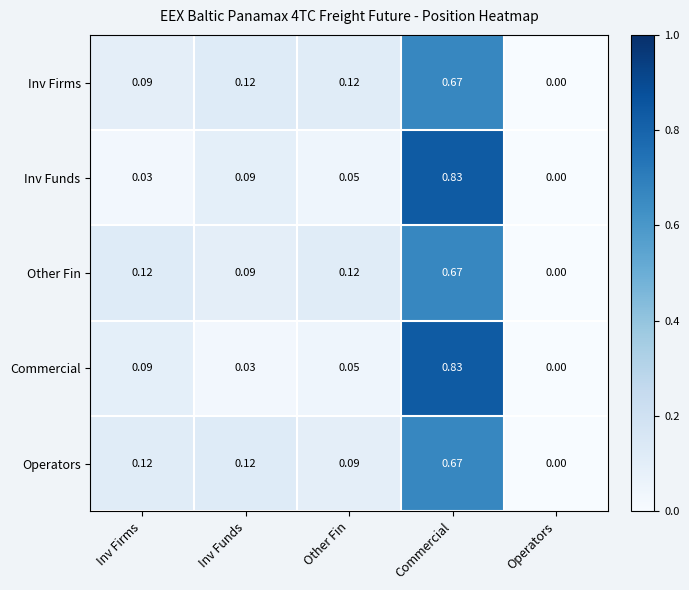

At which label is Other Fin closest to 0?

Operators